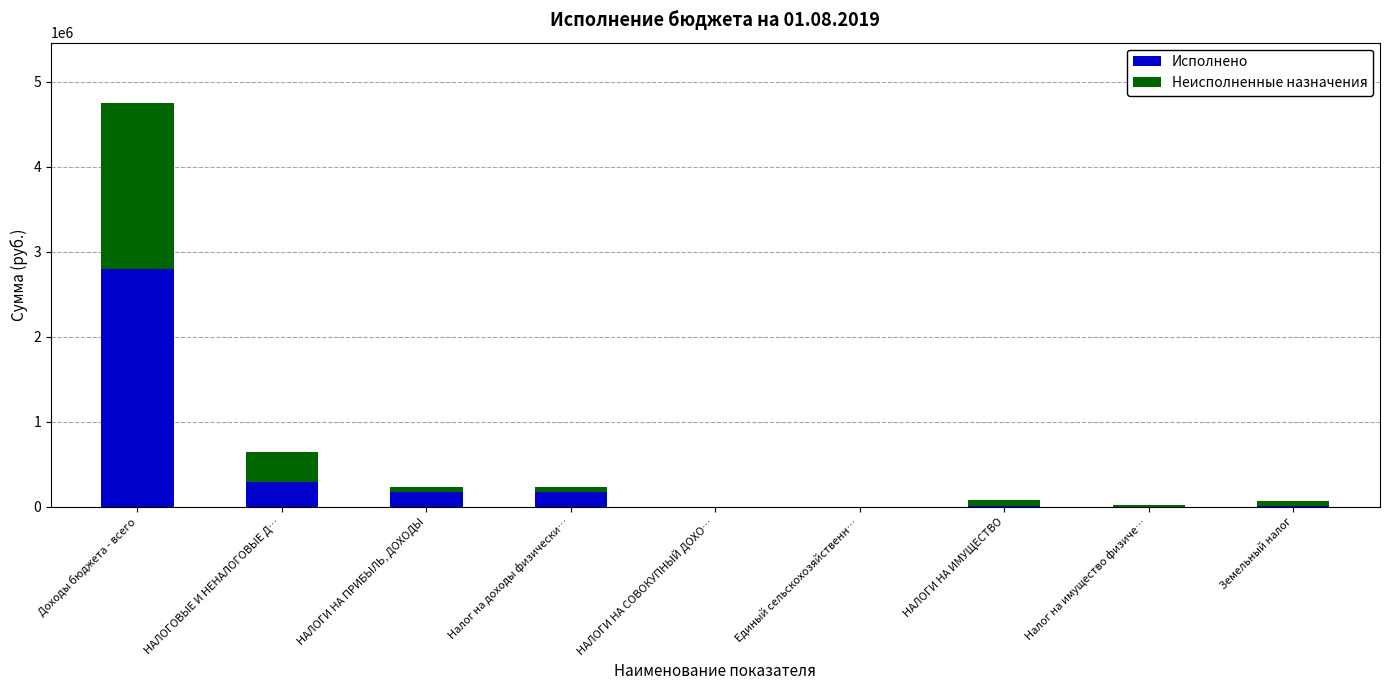

At which category is the sum across all series the highest?

Доходы бюджета - всего